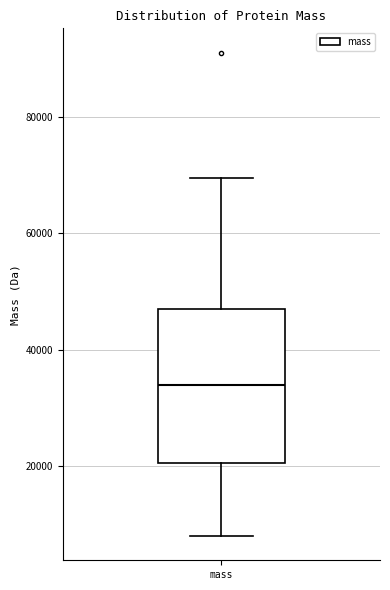

Where does the lower whisker of the box for mass end on the y-axis? The values are not printed on the chart, so give them approximately, as read against the axis.

8000